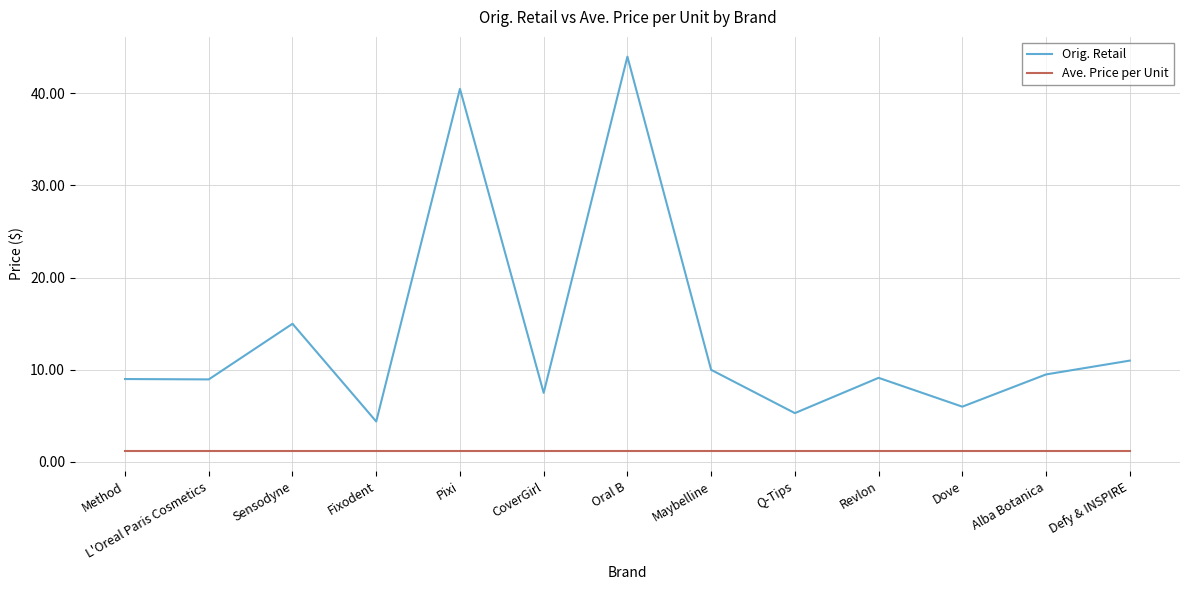

The Orig. Retail series shows 4.3 at CoverGirl. True or false?

False